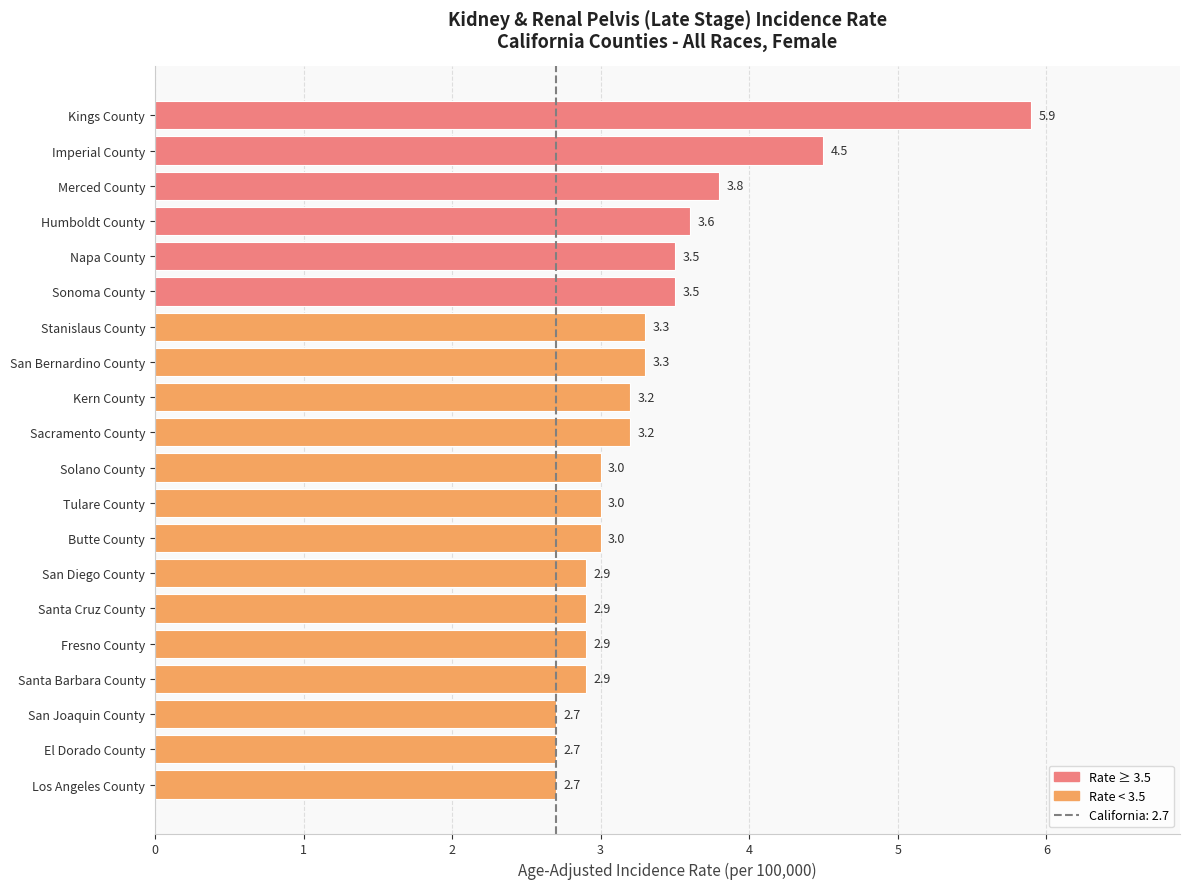

Reading top to bottom, list all the values displayed in this chart.

5.9	4.5	3.8	3.6	3.5	3.5	3.3	3.3	3.2	3.2	3.0	3.0	3.0	2.9	2.9	2.9	2.9	2.7	2.7	2.7